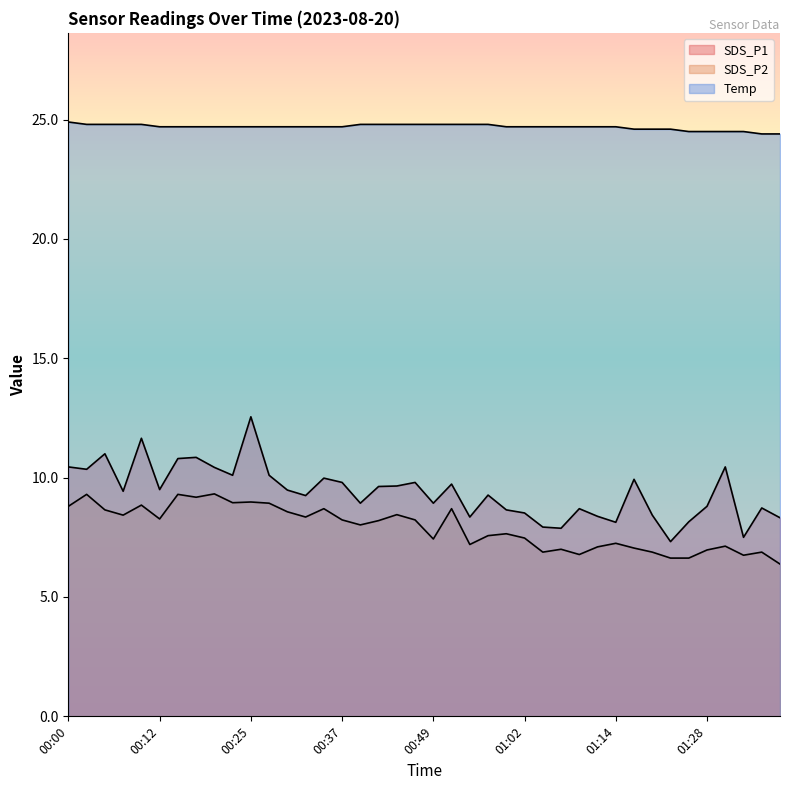

What is the value of the SDS_P1 point at the 36th from the left?

8.8